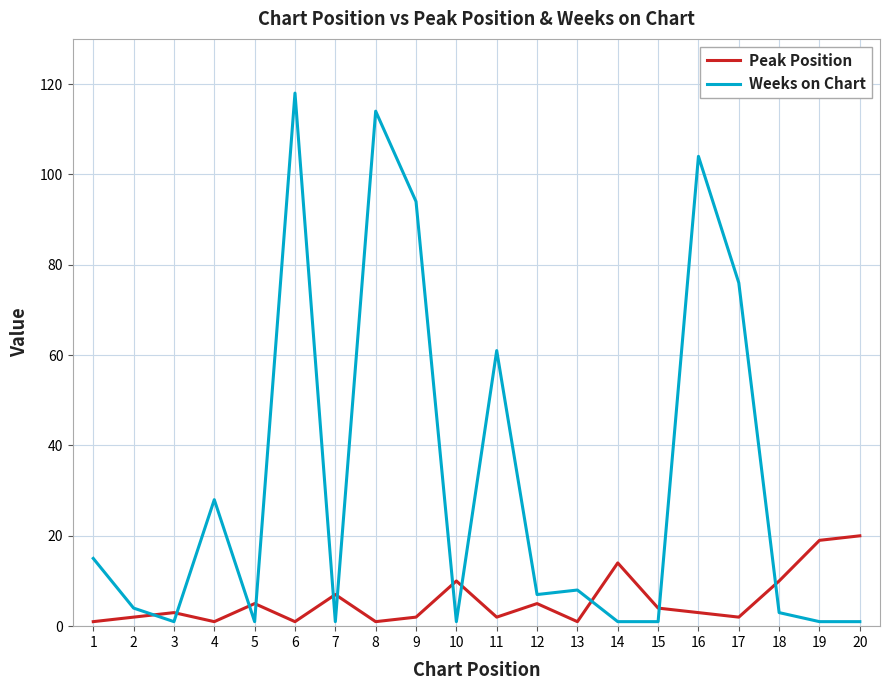

At how many categories does at least one series exceed 18?

9